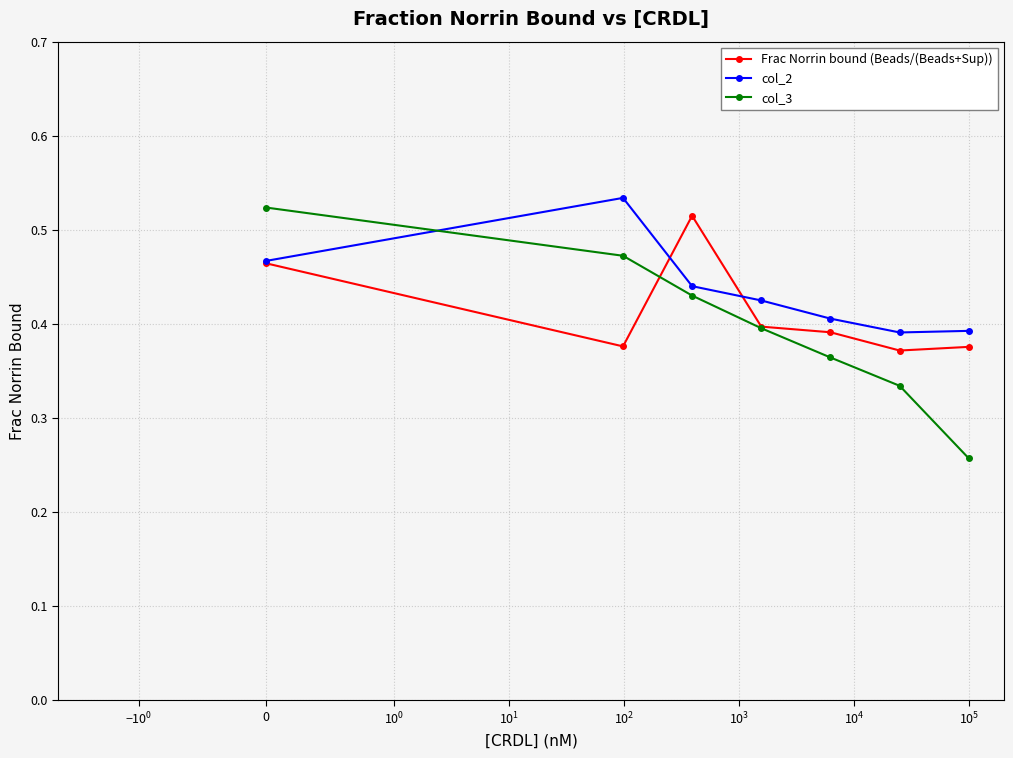

At how many categories does at least one series exceed 0?

7